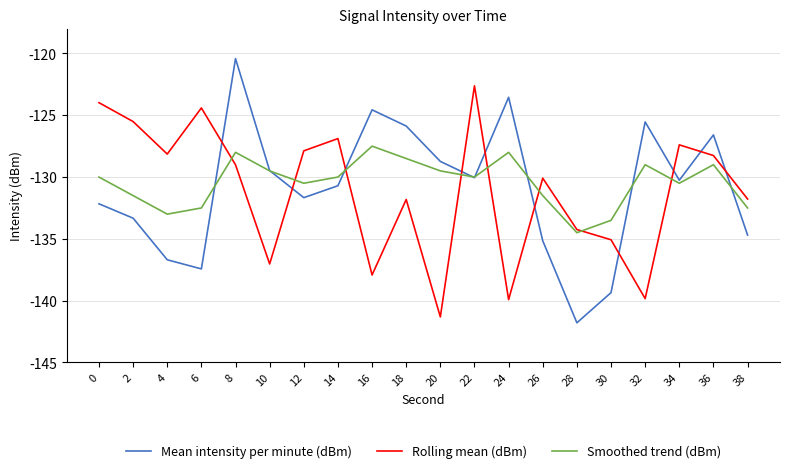

The value of Mean intensity per minute (dBm) at 32 is -125.5. True or false?

True